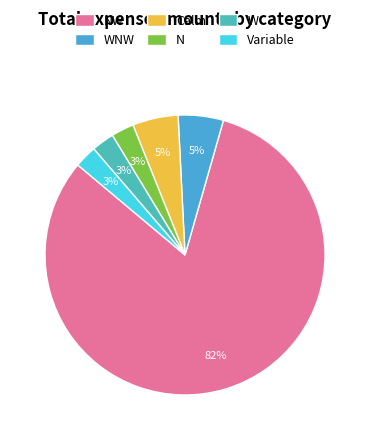

To the nearest percent, what is the average slice percentage?

17%